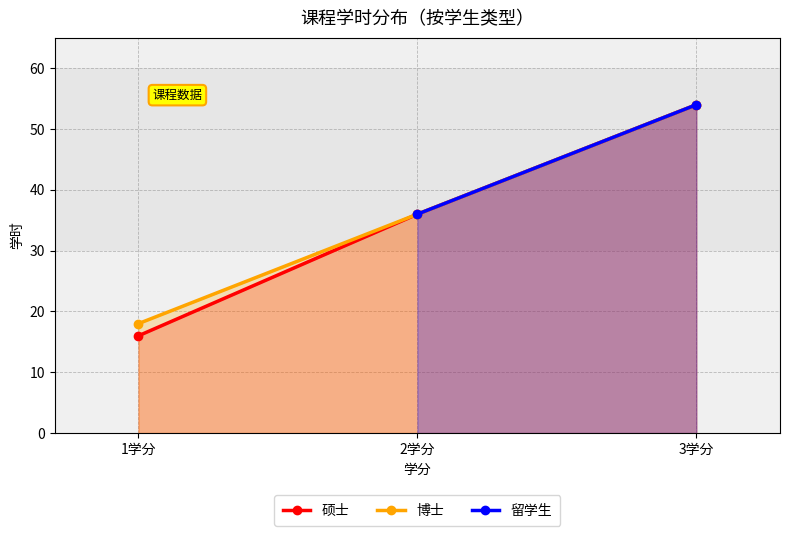

Rank the categories by 博士 value from lowest to highest.

1学分, 2学分, 3学分